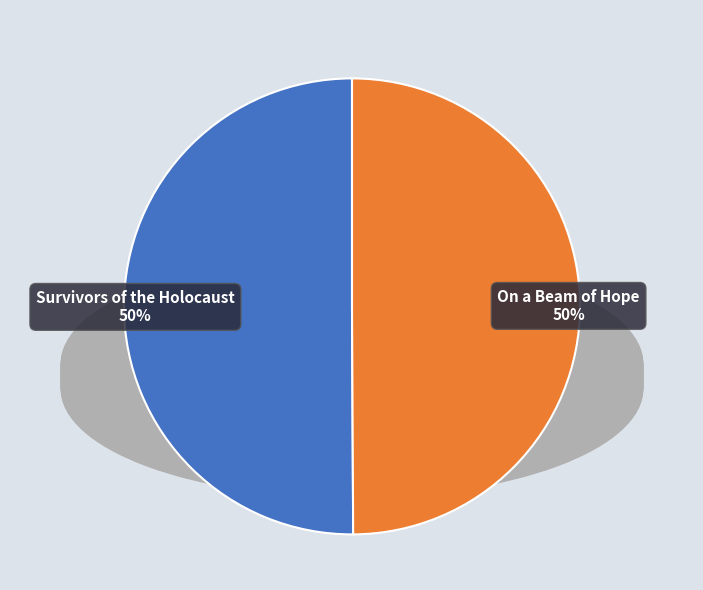

Does Survivors of the Holocaust account for over 50% of the chart?

Yes